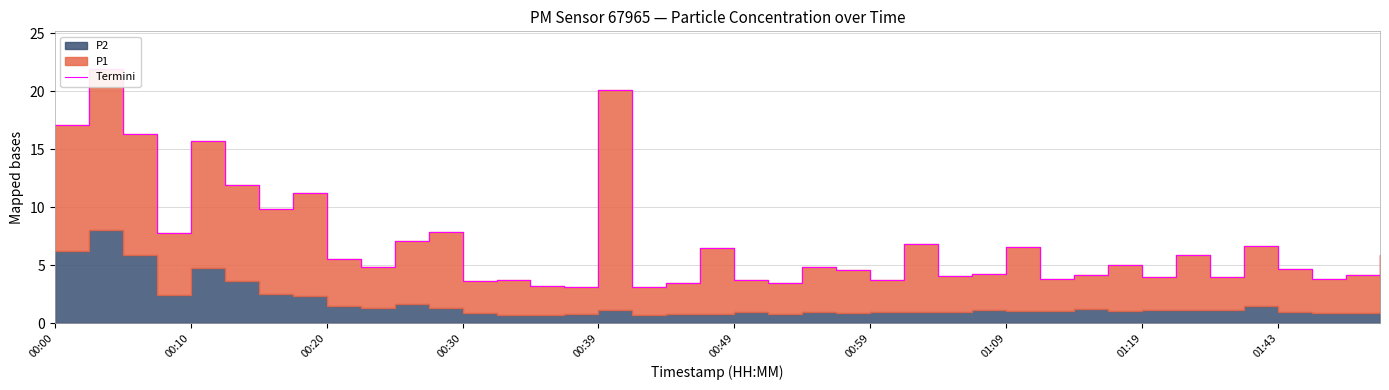

How many interior local valleys (lower than both neighbors) does the data have?

13